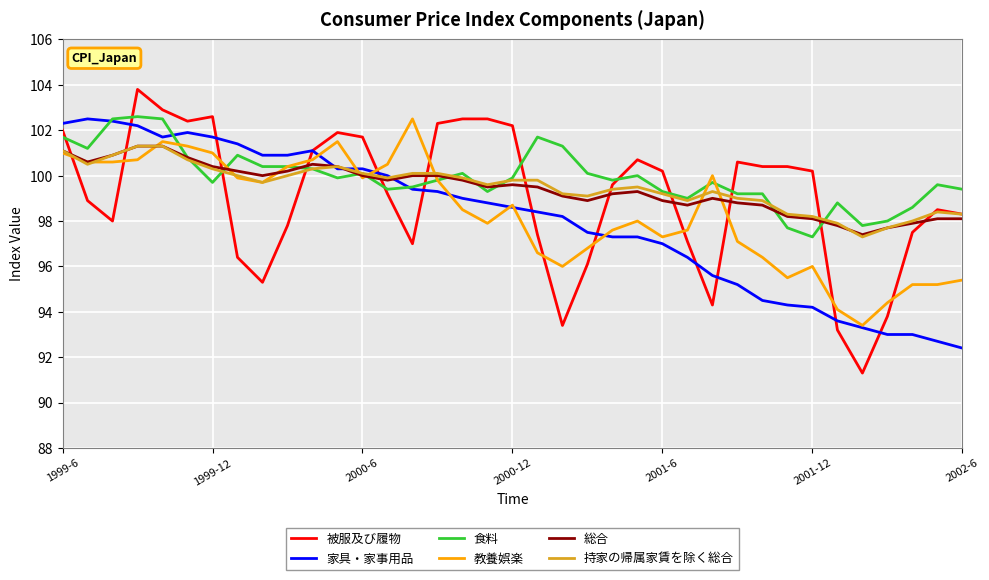

Which series has the largest range (max minus min)?

被服及び履物